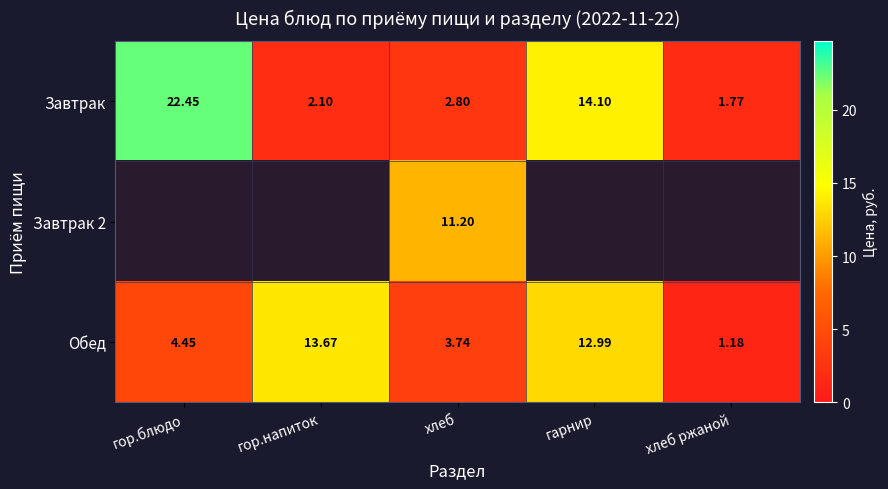

At which label is Обед closest to 7?

гор.блюдо